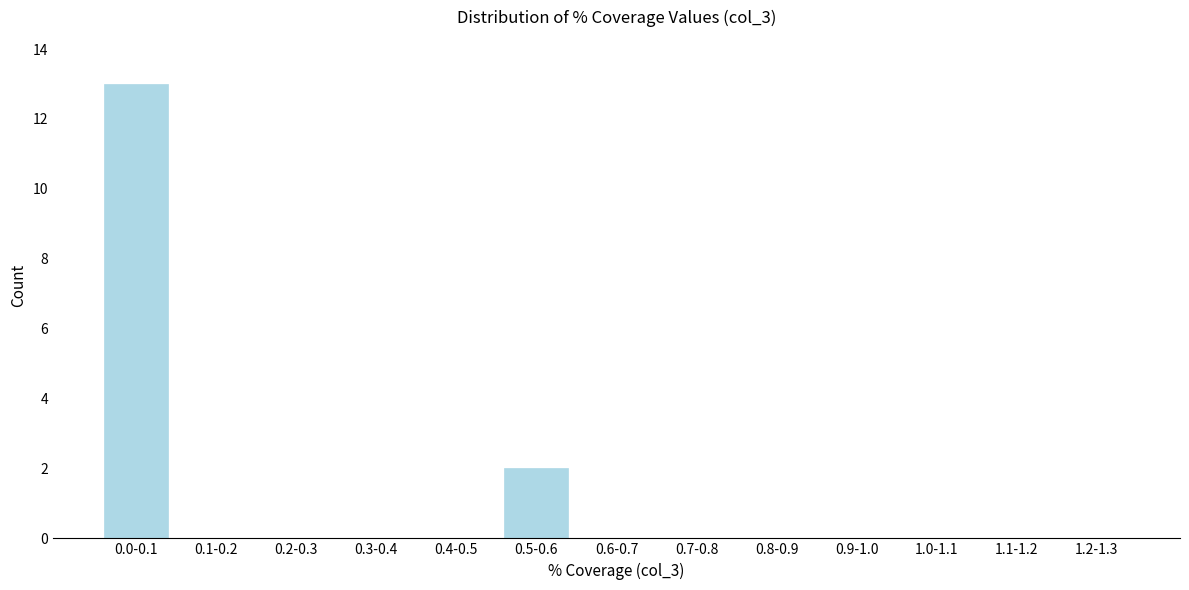

Reading left to right, what are all the values shown in this chart?

0.0-0.1=13	0.1-0.2=0	0.2-0.3=0	0.3-0.4=0	0.4-0.5=0	0.5-0.6=2	0.6-0.7=0	0.7-0.8=0	0.8-0.9=0	0.9-1.0=0	1.0-1.1=0	1.1-1.2=0	1.2-1.3=0